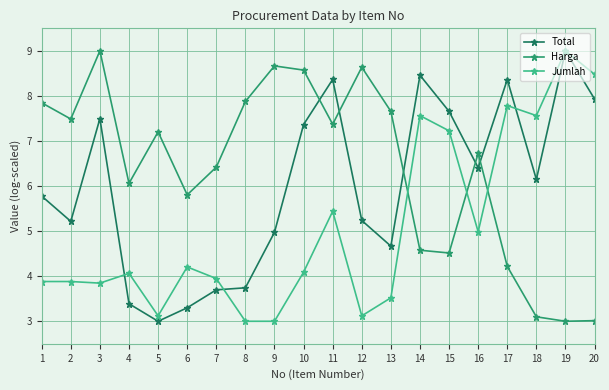

What is the spread (max minus min) of values at 14?

3.9